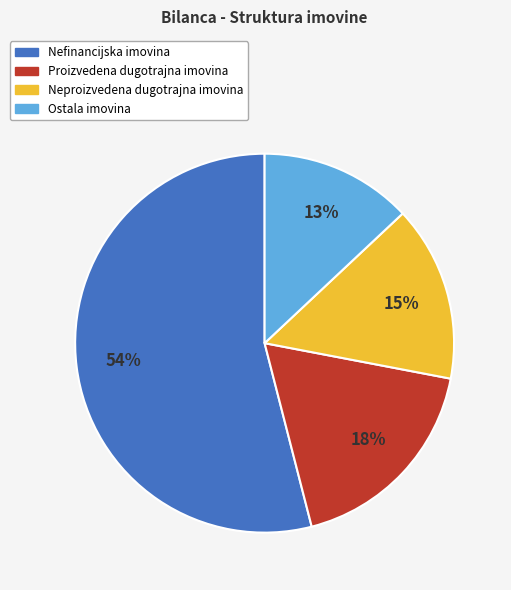

Is it true that Ostala imovina is 24% of the pie?

False